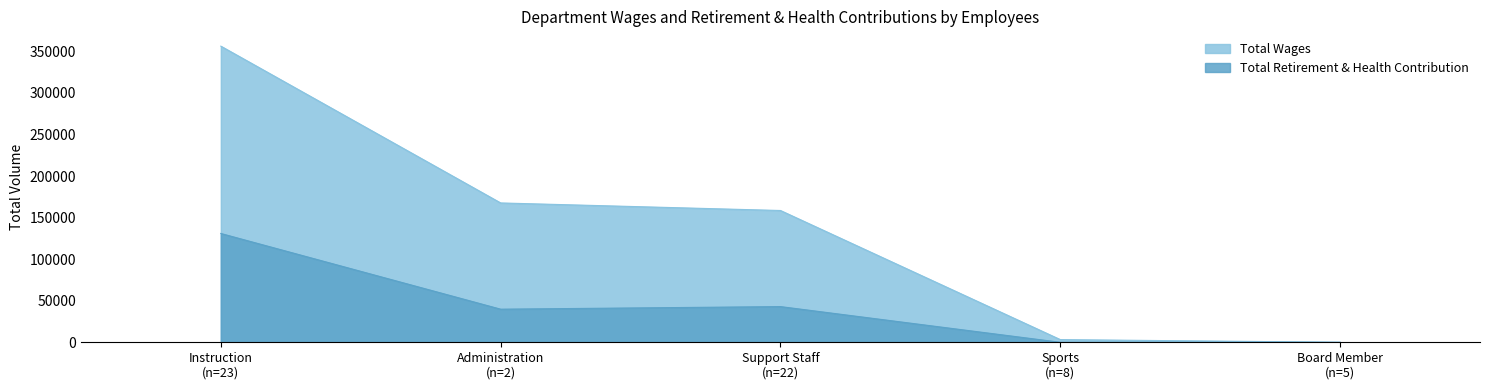

How many lines are shown in the chart?

2